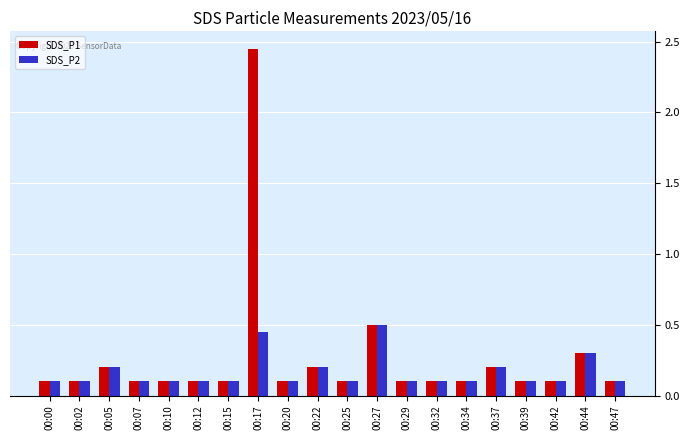

What is the difference between the highest and lowest values at 00:17?

2.0